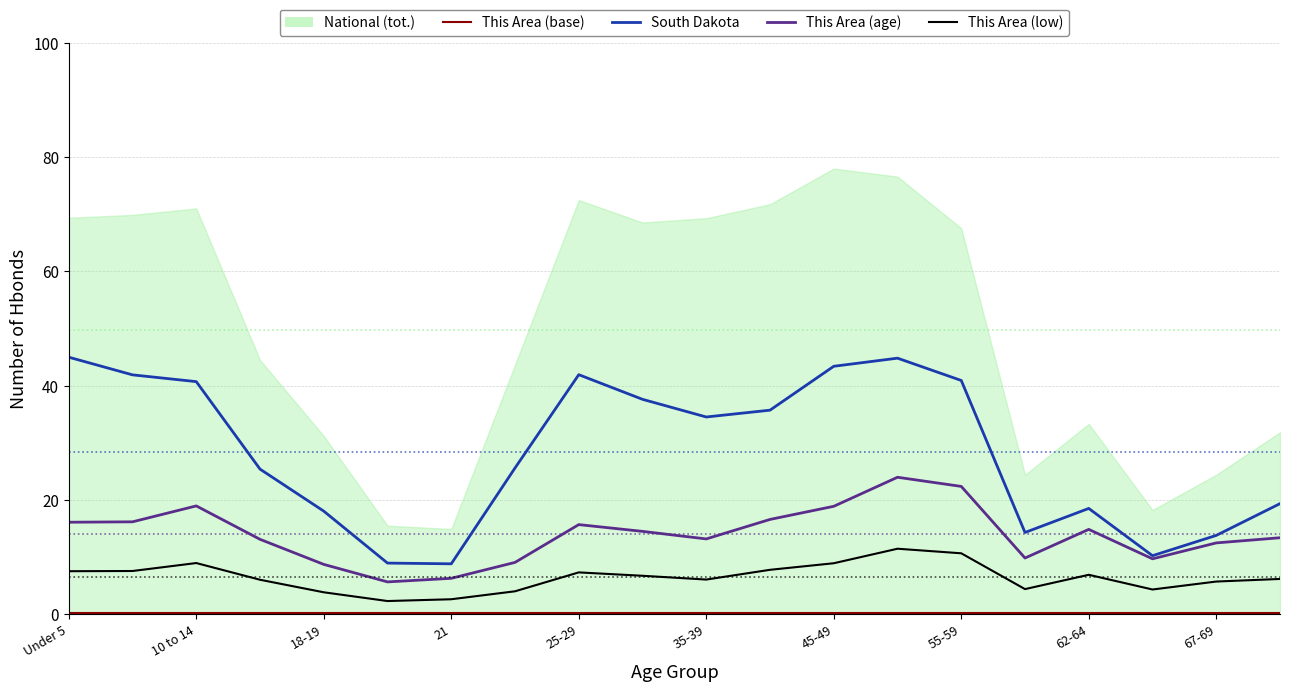

What is the sum of all This Area (low) values?

130.1